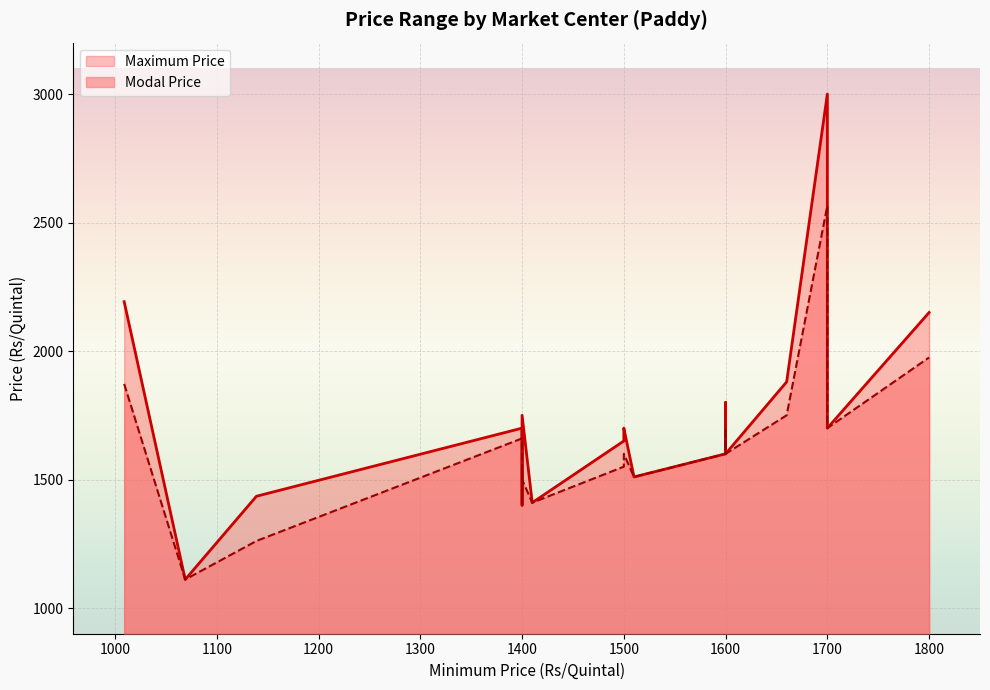

True or false: Modal Price and Maximum Price intersect in this chart.

False